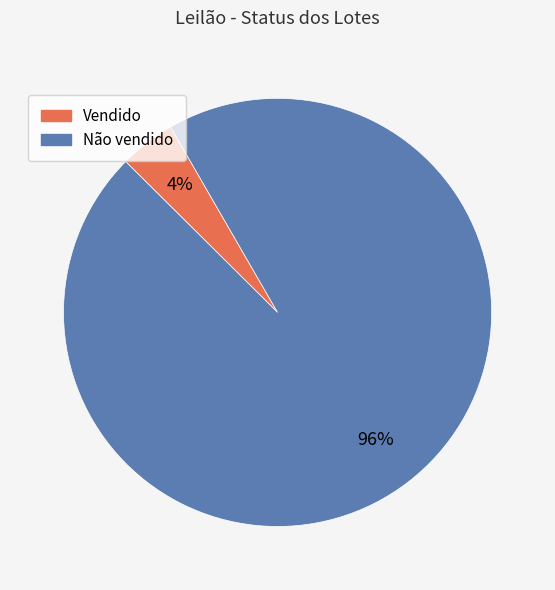

Do Não vendido and Vendido together represent more than half of the pie?

Yes